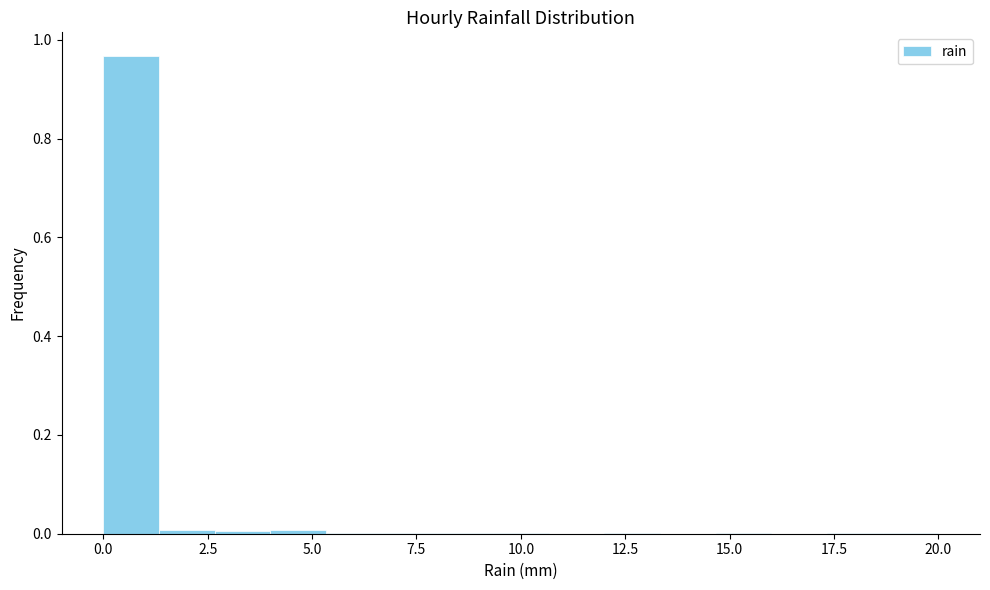

Around what value on the x-axis is the tallest bar? Give the approximate position of its centre, as read against the axis.

0.5